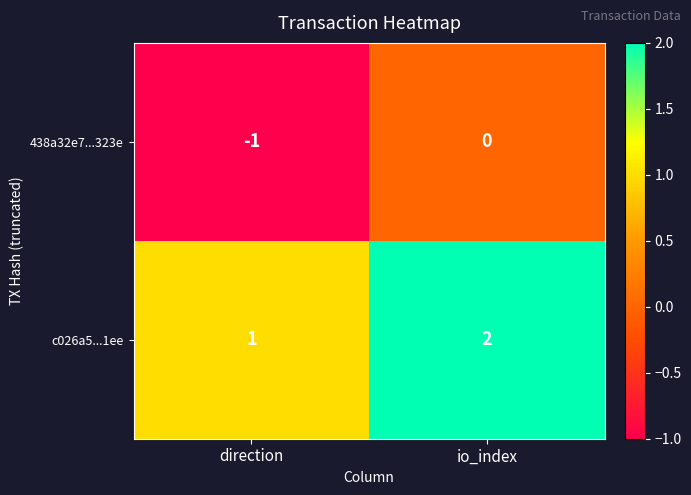

Rank the series by their average value, from lowest to highest.

438a32e7...323e, c026a5...1ee